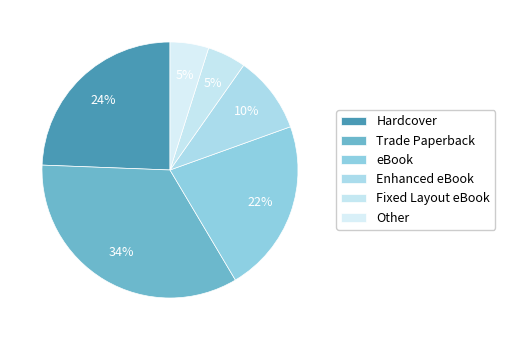

What percentage is NOT represented by Hardcover?

75.6%